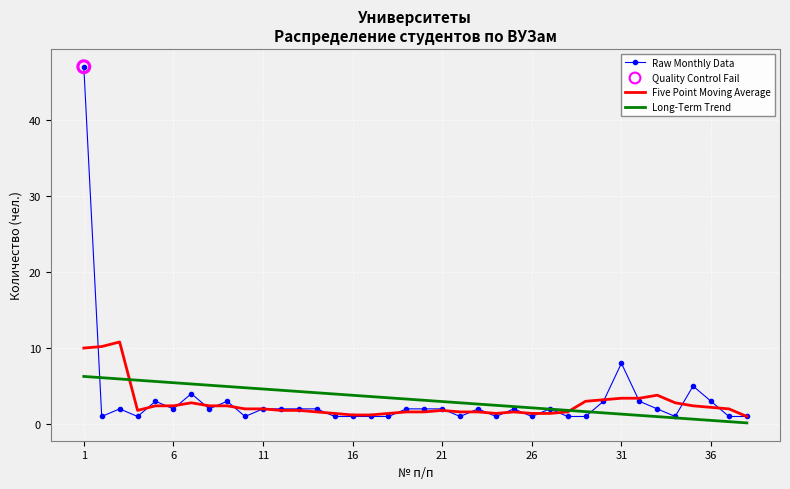

What is the highest value of the Five Point Moving Average series?

10.8